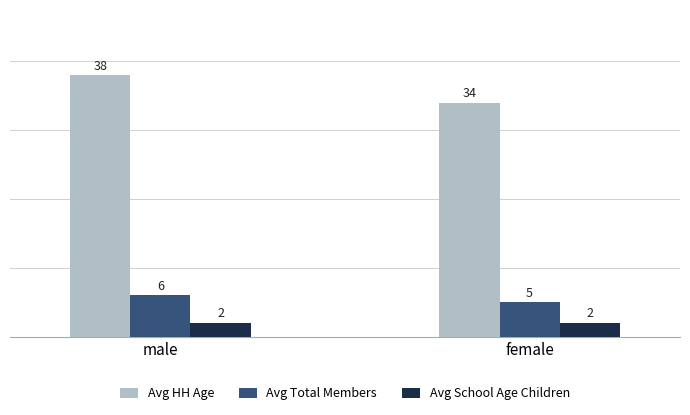

At which category is the sum across all series the highest?

male